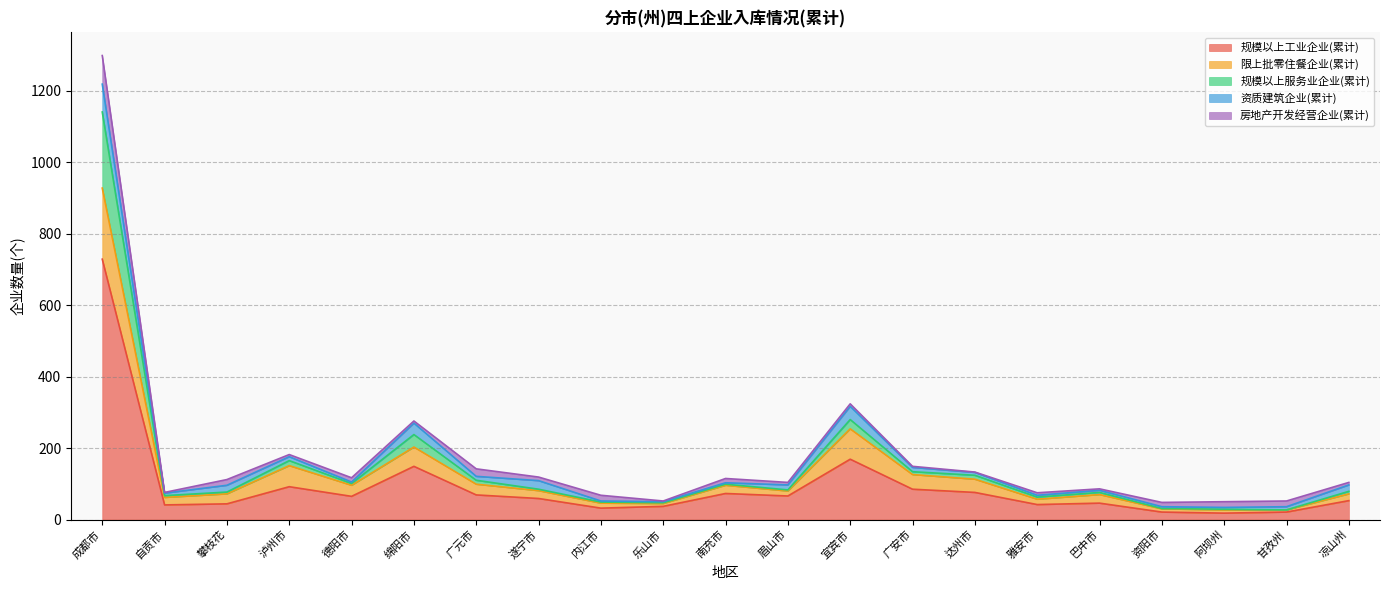

The value of 房地产开发经营企业(累计) at 眉山市 is 7. True or false?

True